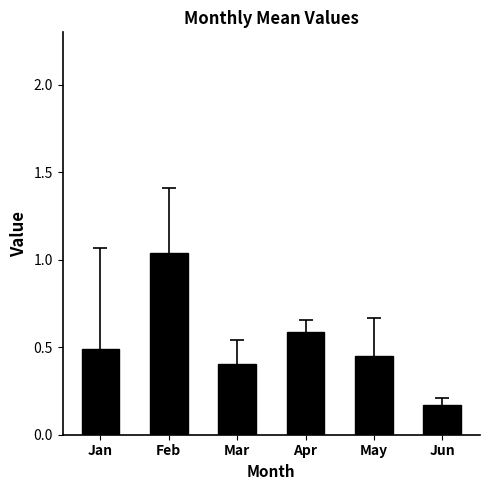

What is the sum of the values at Jun and May?

0.6